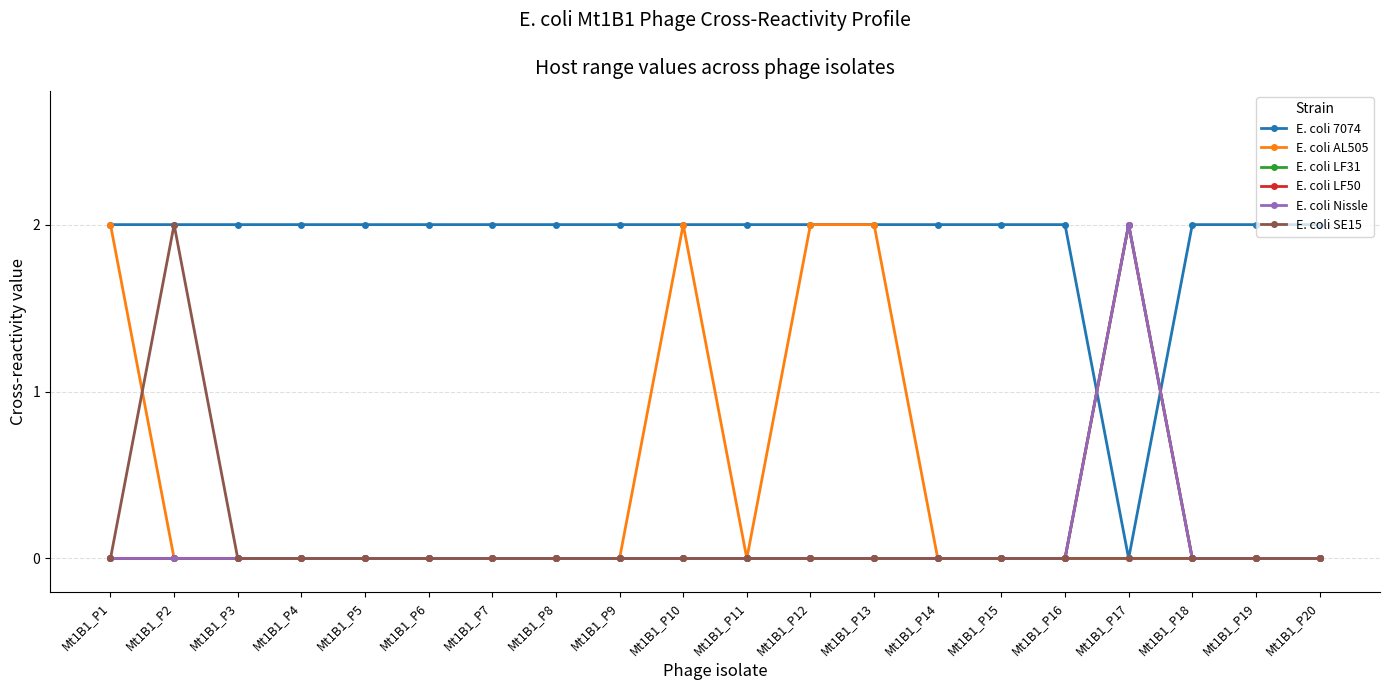

True or false: E. coli Nissle and E. coli LF31 intersect in this chart.

False